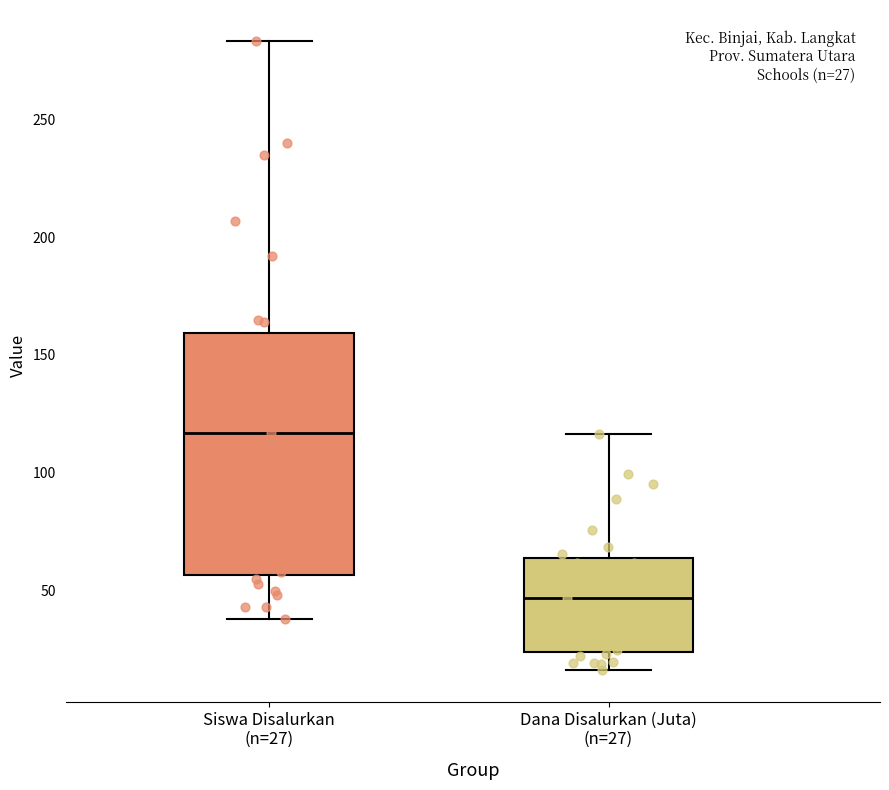

Which box is the tallest, from its lower edge to its upper edge?

Siswa Disalurkan (n=27)